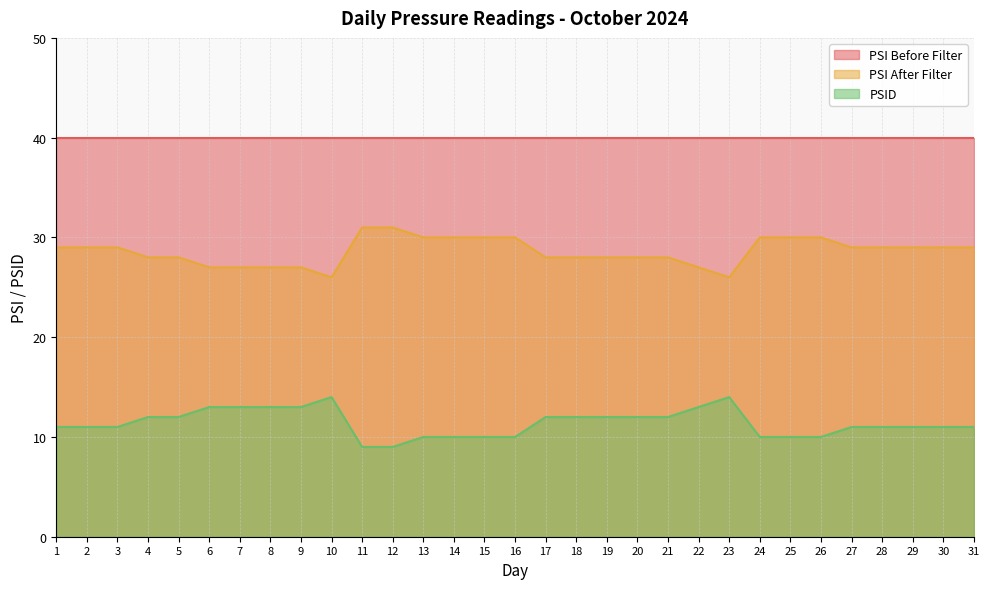

Which has a higher value, 16 or 10?

16